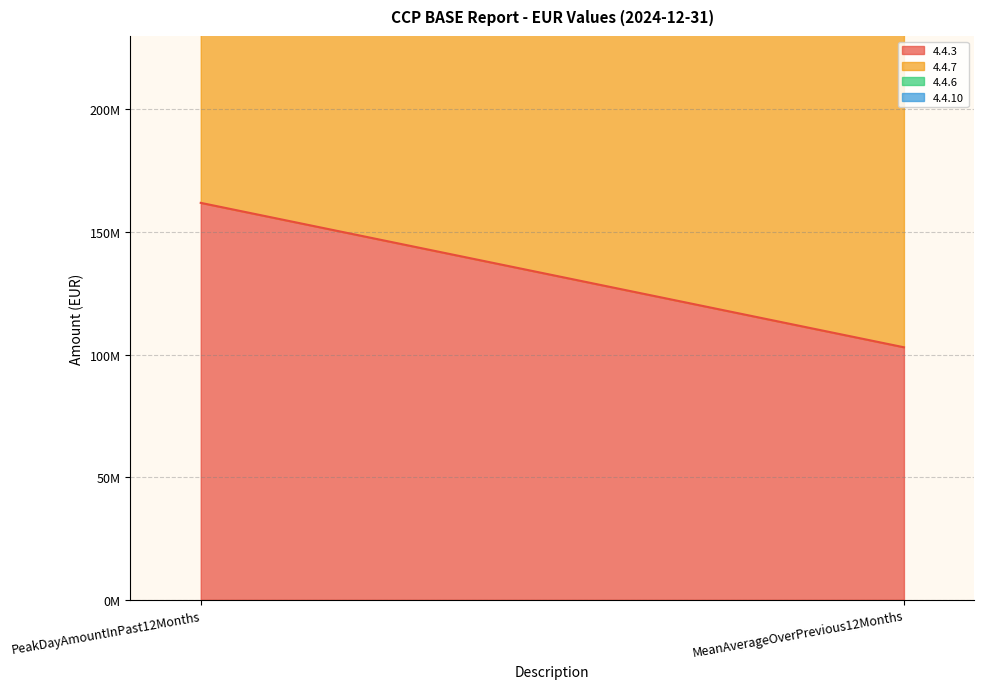

What is the average value of the 4.4.3 series?

132464699.4